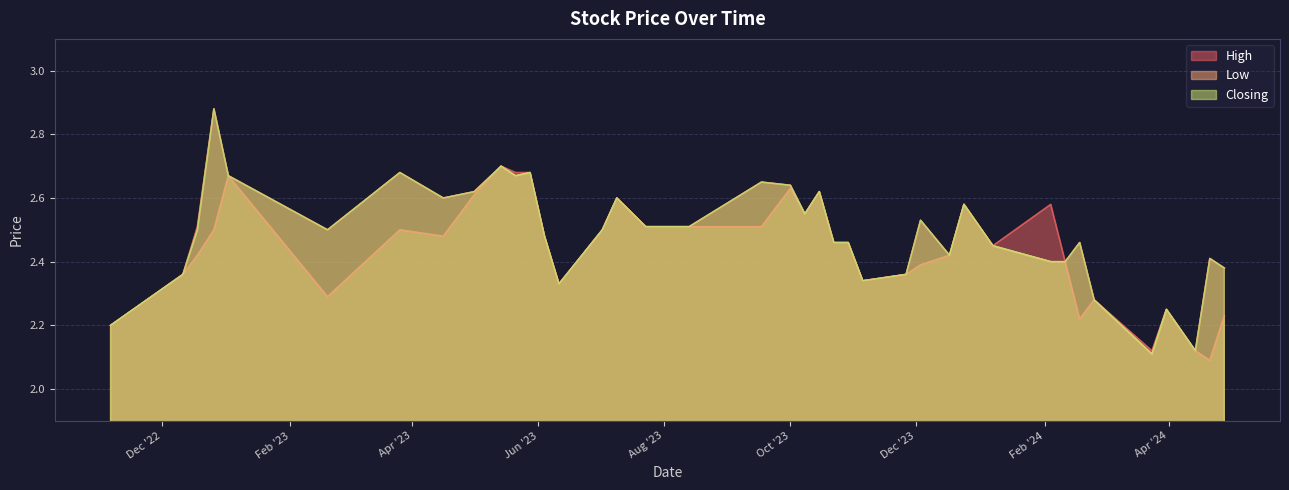

True or false: Low and High cross at least once.

False